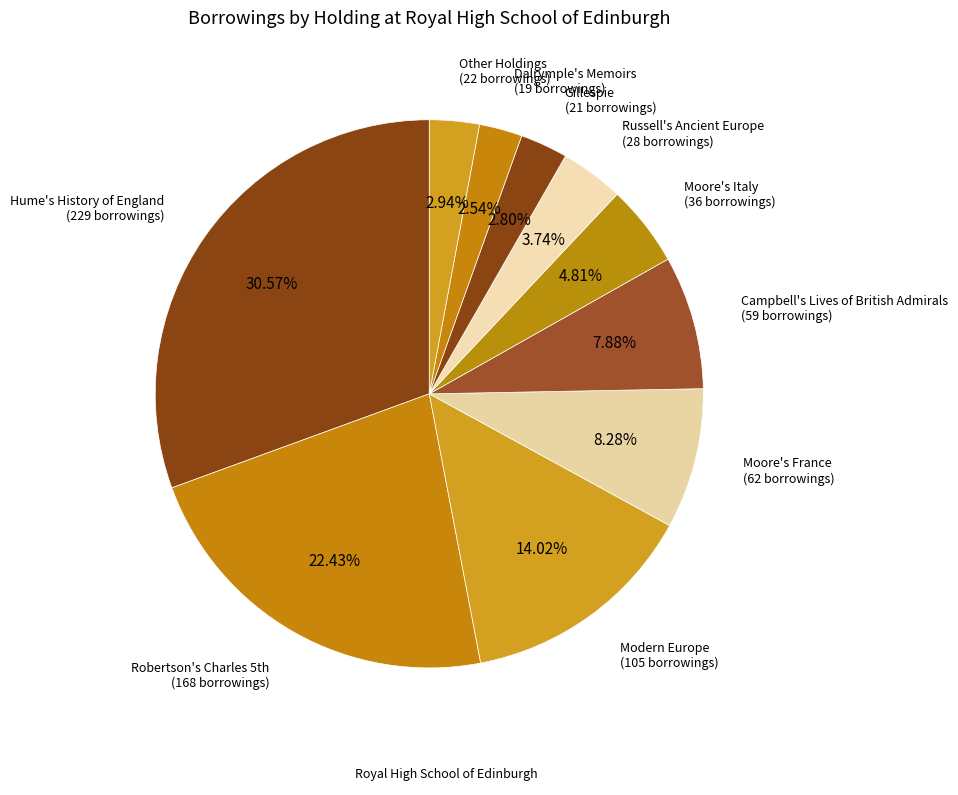

Does any single category account for the majority?

No